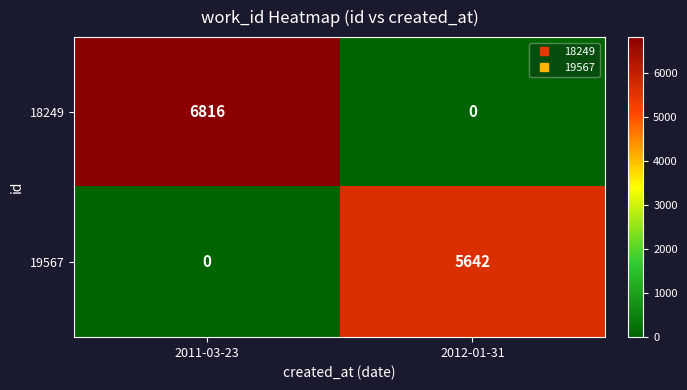

Between 2011-03-23 and 2012-01-31, which series saw the biggest shift?

18249